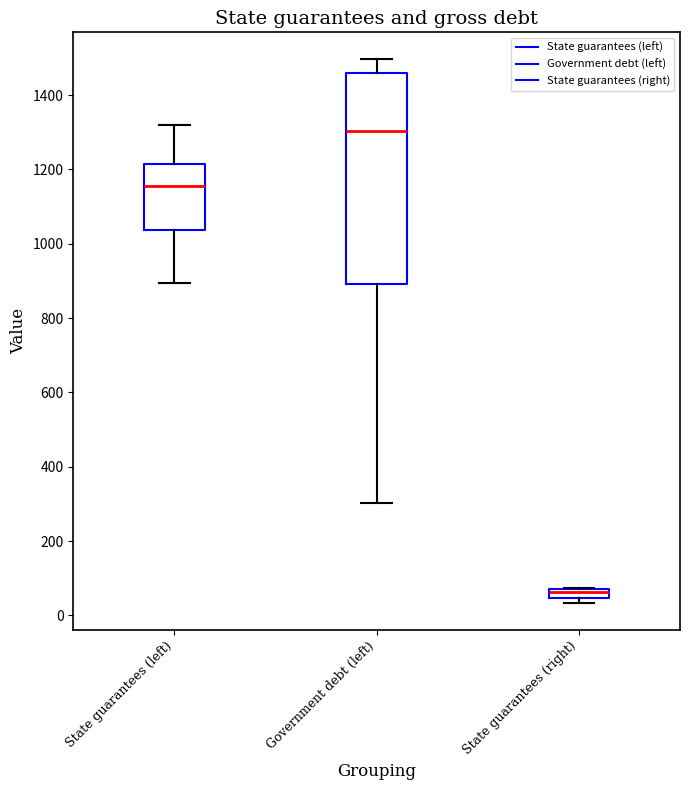

Which box has the highest median line?

Government debt (left)